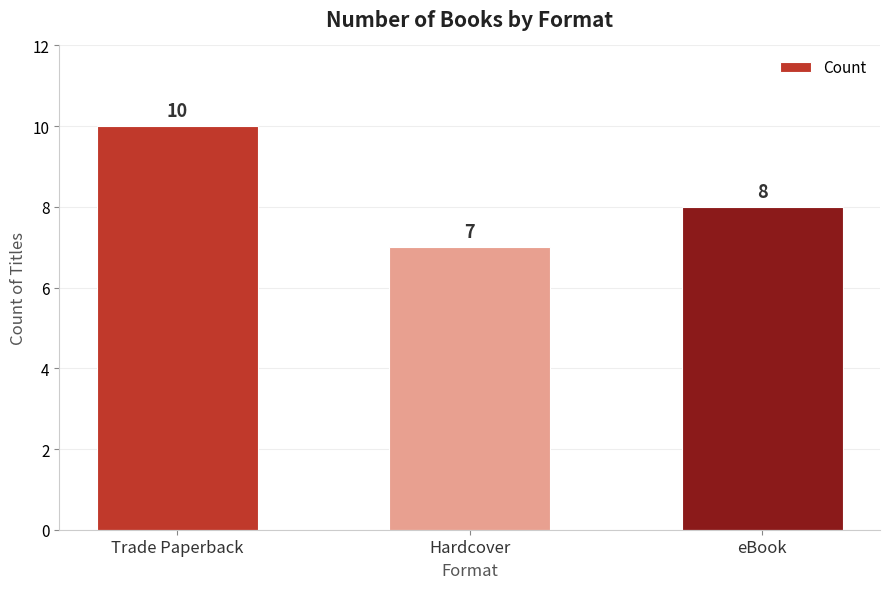

What is the change in value from Trade Paperback to eBook?

-2